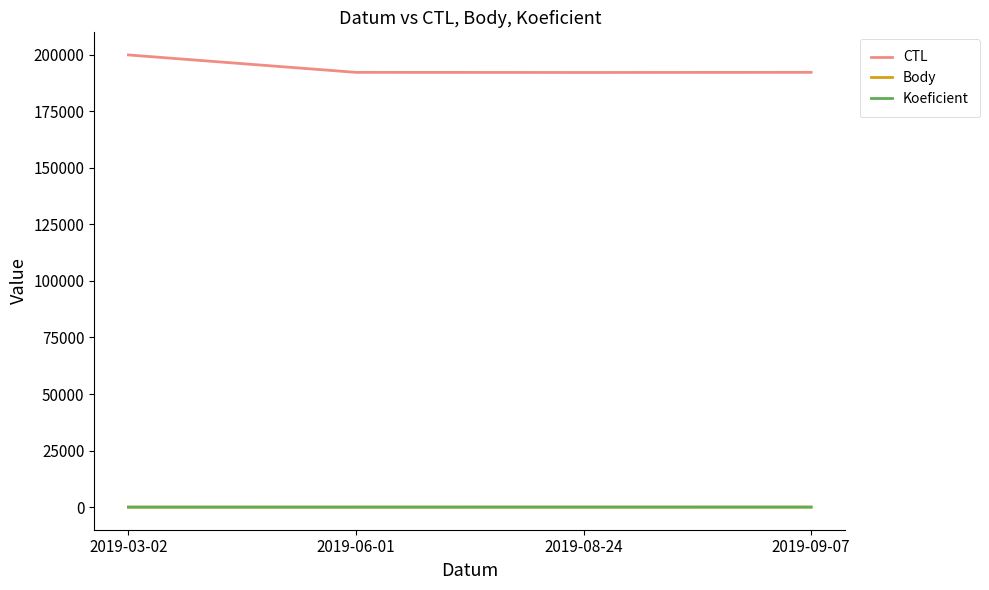

At which label does CTL first exceed 192208?

2019-03-02